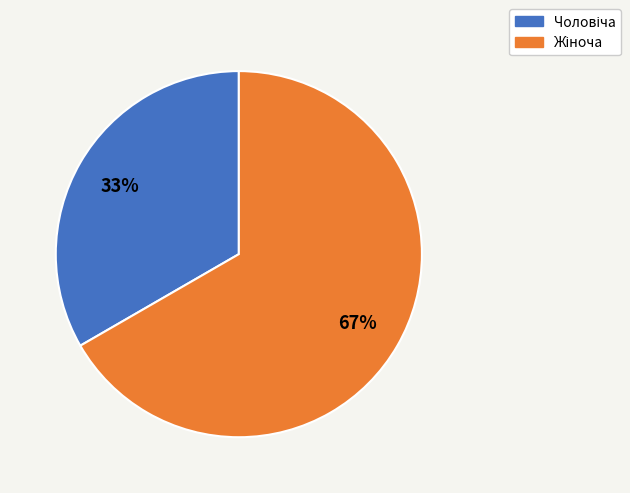

Is there any slice that represents more than half of the pie?

Yes